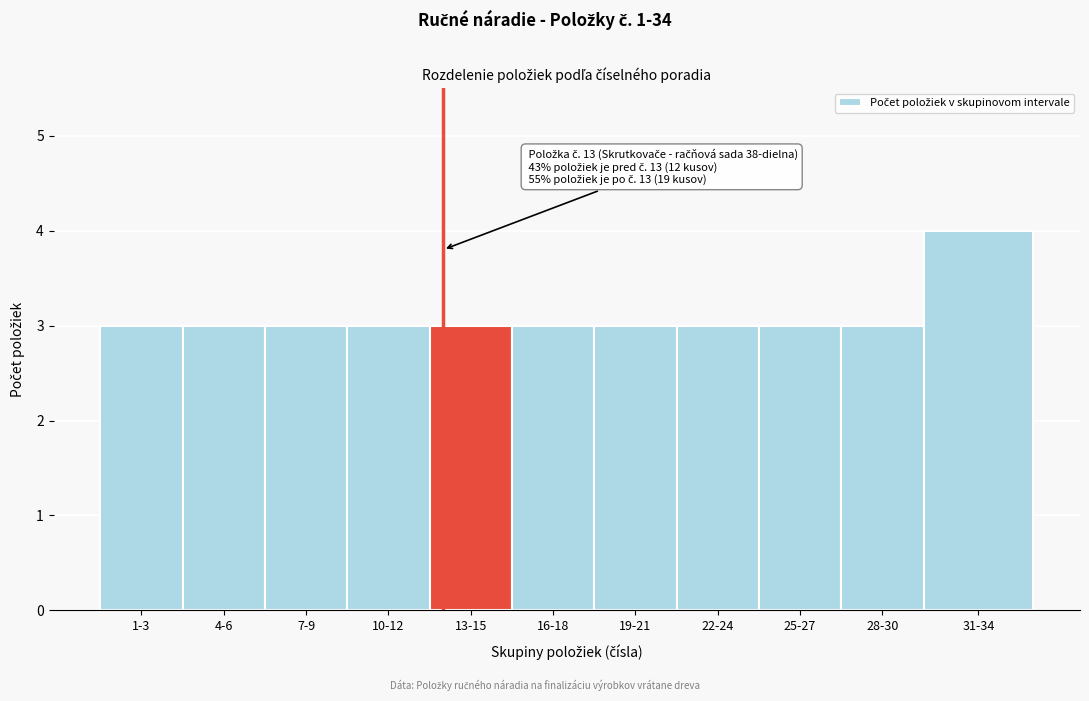

Reading left to right, transcribe all the data shown in this chart.

3	3	3	3	3	3	3	3	3	3	4